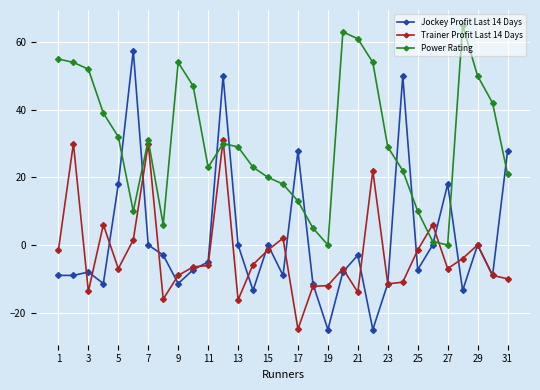

List the series in order of their peak value, highest first.

Power Rating, Jockey Profit Last 14 Days, Trainer Profit Last 14 Days